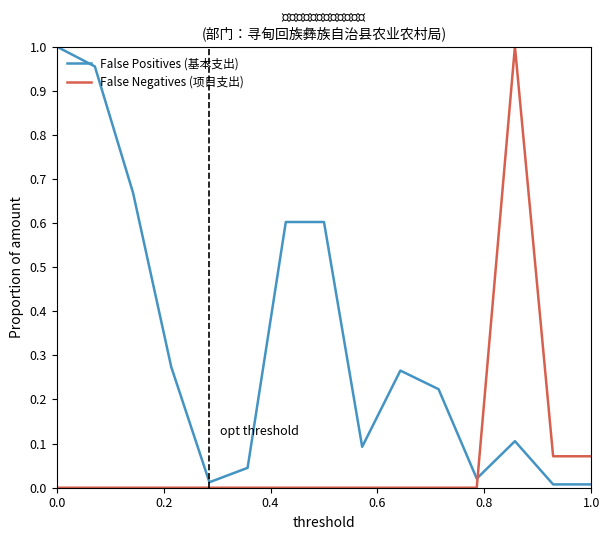

Which series has the largest total across all categories?

False Positives (基本支出)